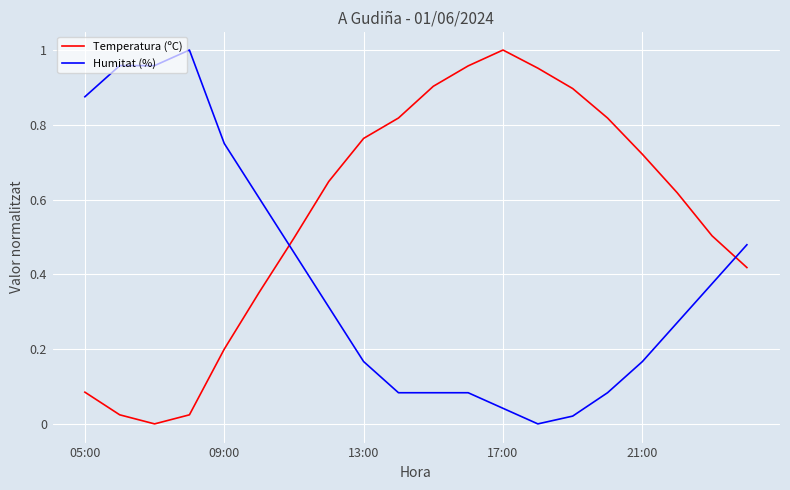

What are all the series names shown in the legend?

Temperatura (ºC), Humitat (%)